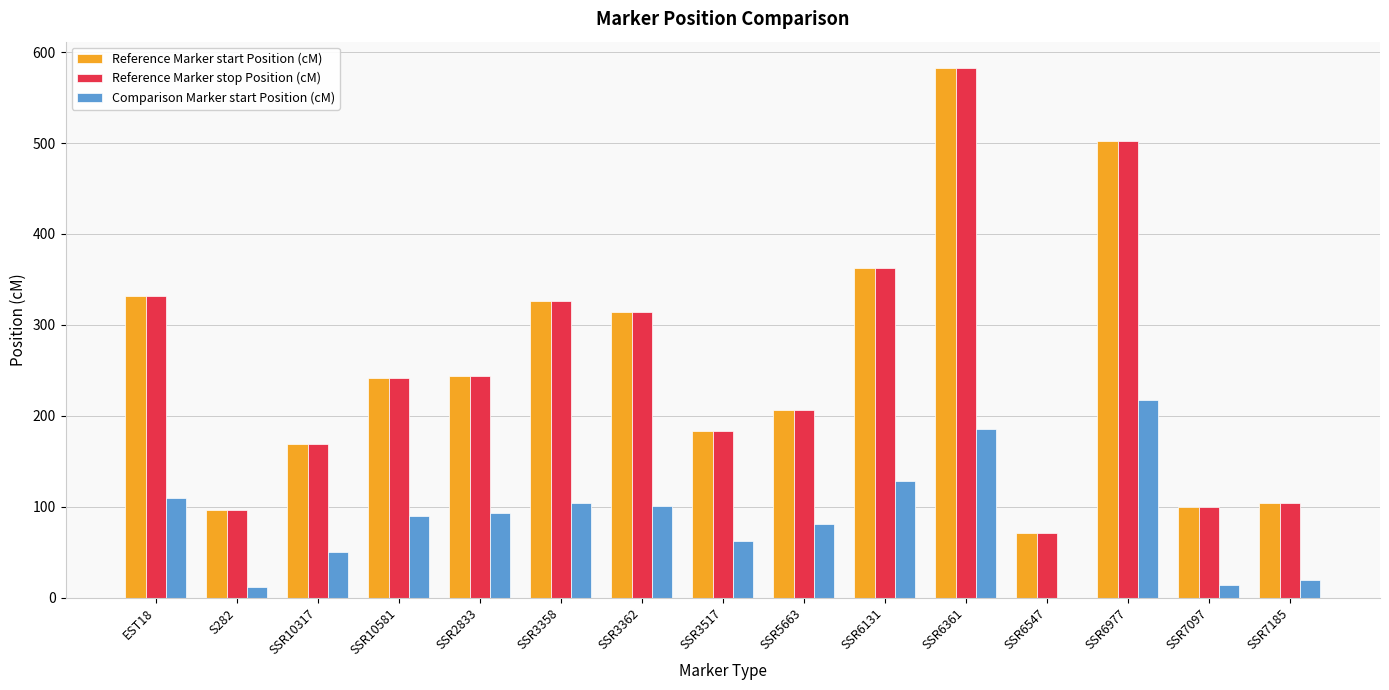

Which label corresponds to the largest value in the chart?

SSR6361